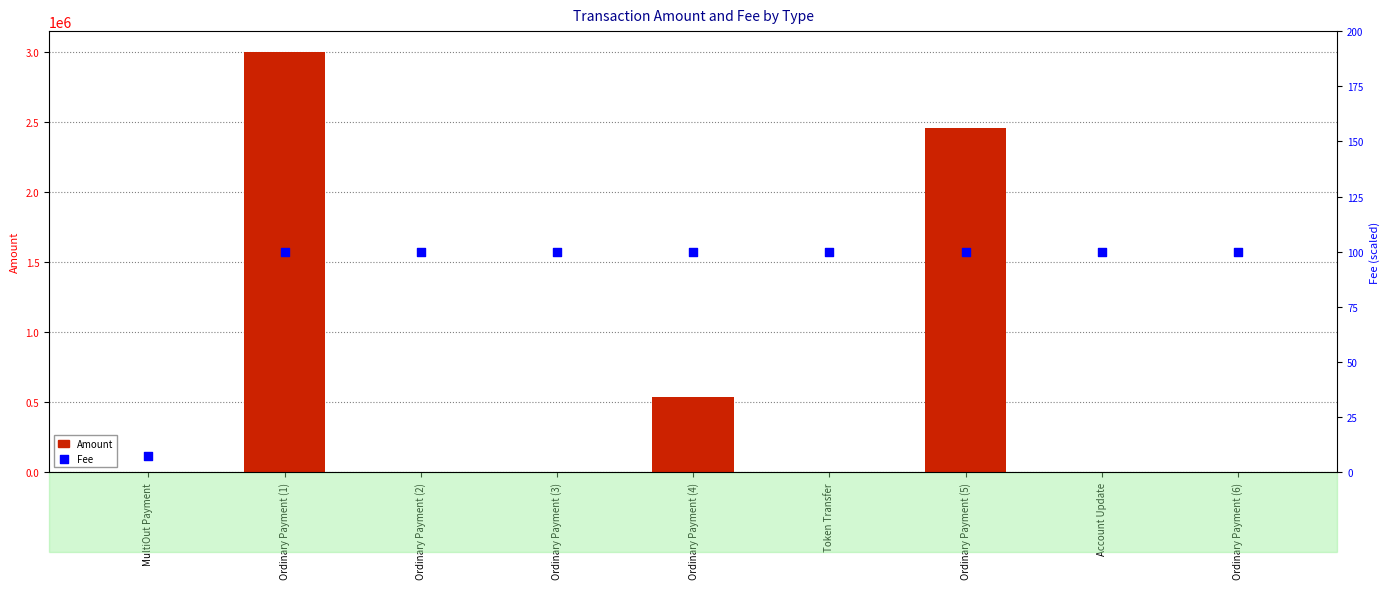

Which series has the widest spread of Y values?

Amount